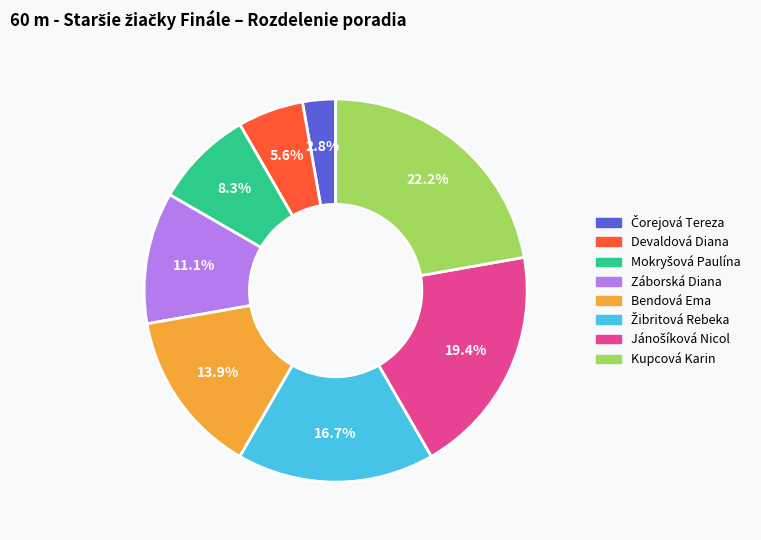

Approximately how many times larger is the value at Kupcová Karin compared to Bendová Ema?

1.6